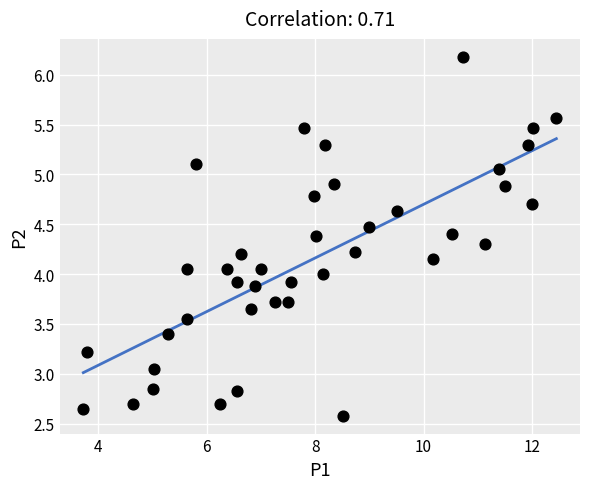

What is the range of X values (max minus min)?

8.7